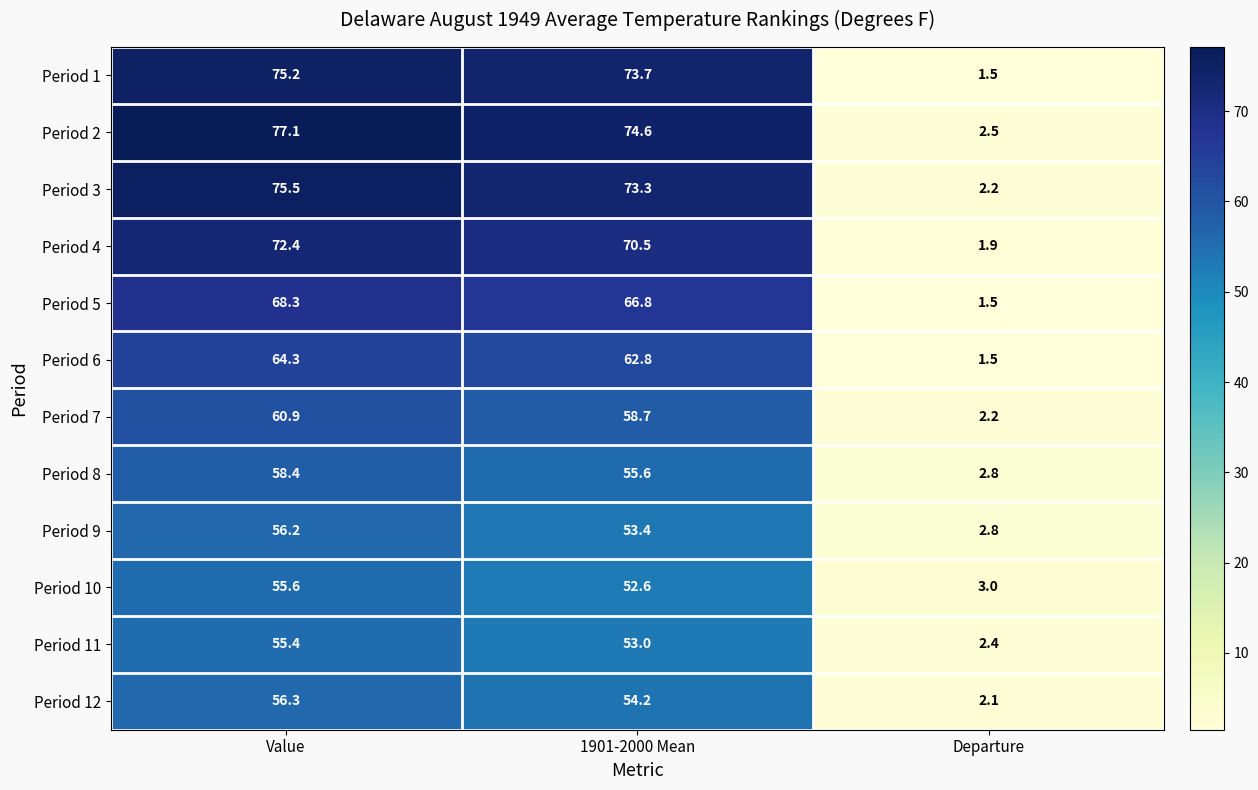

Is it true that Period 12 equals 56.3 at Value?

True